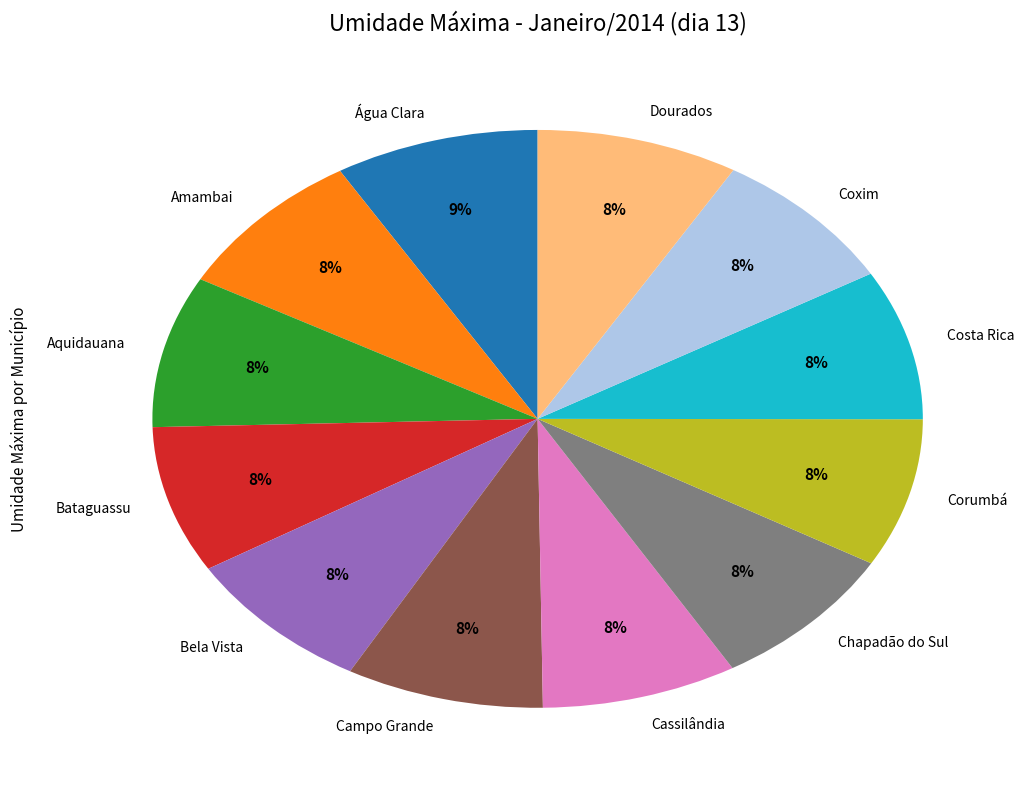

Combined, do Costa Rica and Coxim account for over 50%?

No